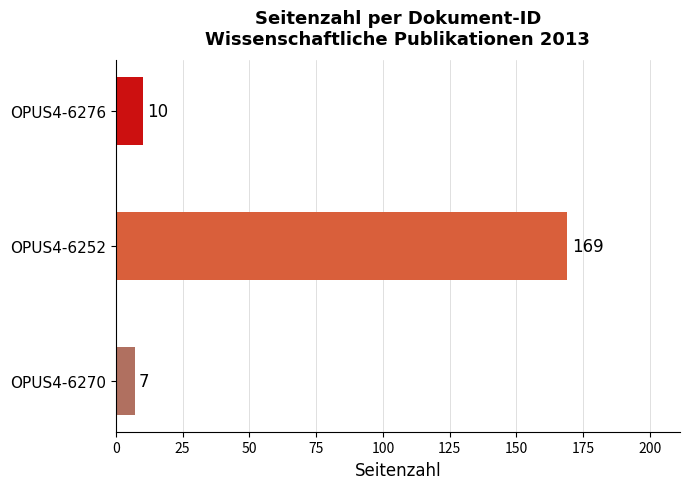

Is it true that the value at OPUS4-6276 is 10?

True